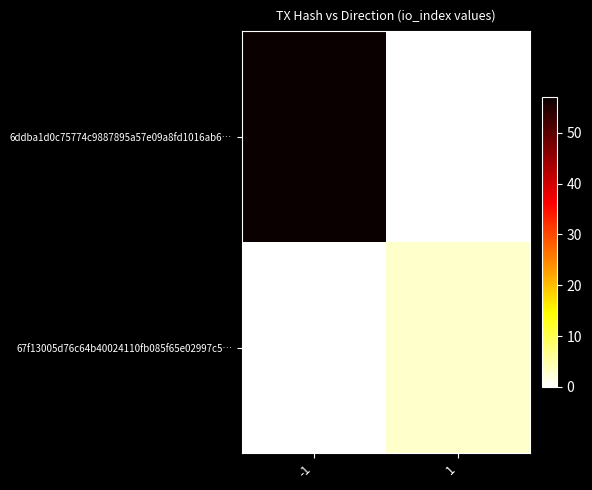

Which series has the widest spread of values?

6ddba1d0c75774c9887895a57e09a8fd1016ab6…